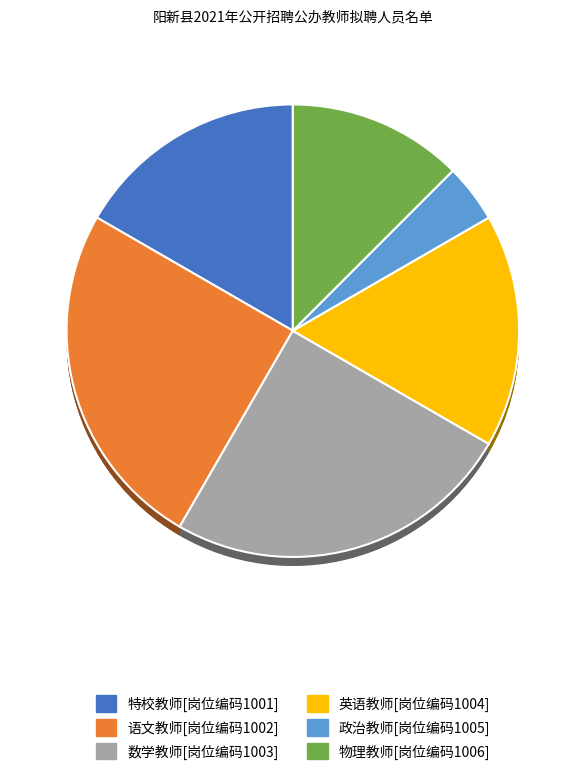

What is the largest slice in the pie chart?

语文教师[岗位编码1002]